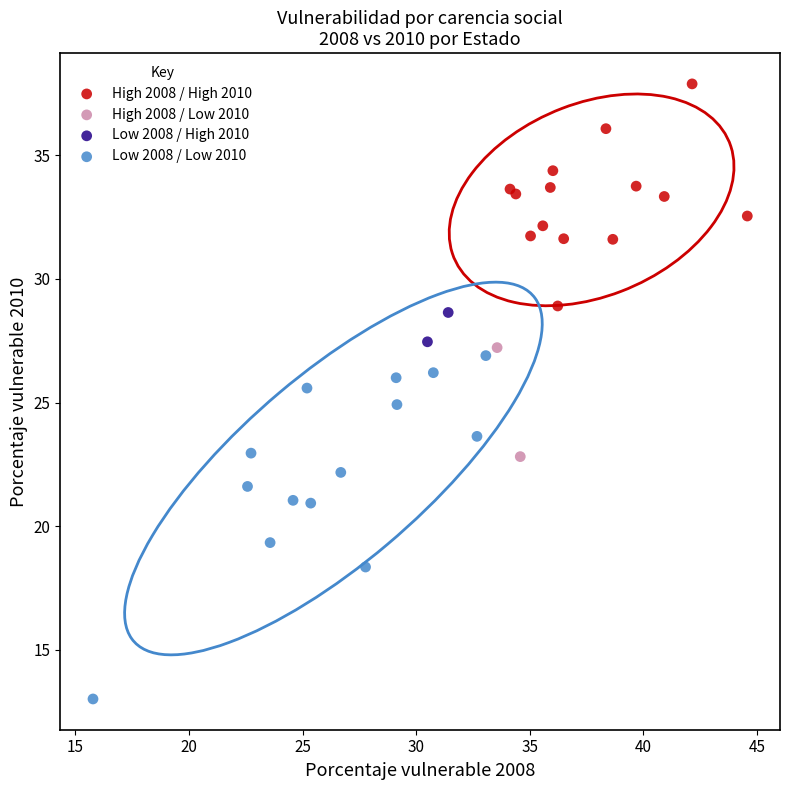

Which series contains the highest Y value?

High 2008 / High 2010